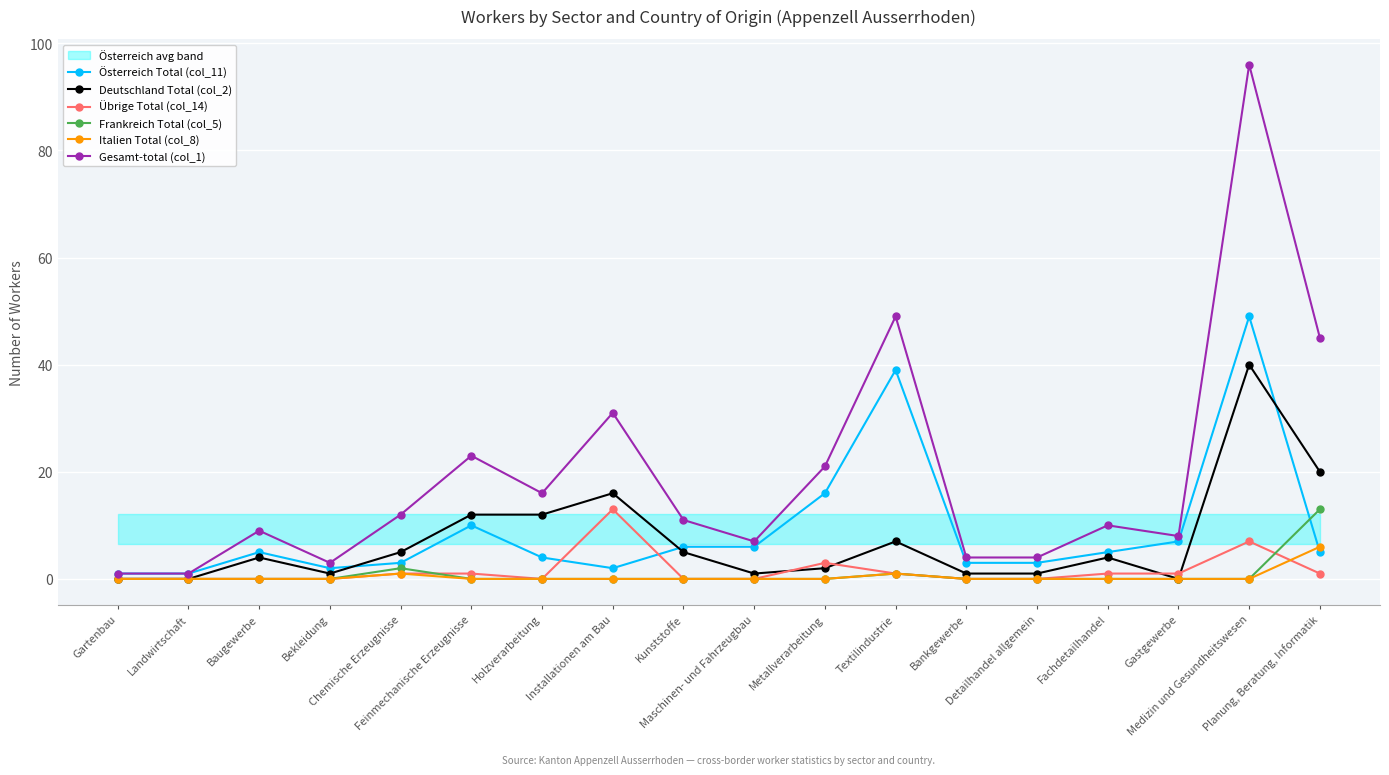

What is the difference between the Übrige Total (col_14) values at Chemische Erzeugnisse and Kunststoffe?

1